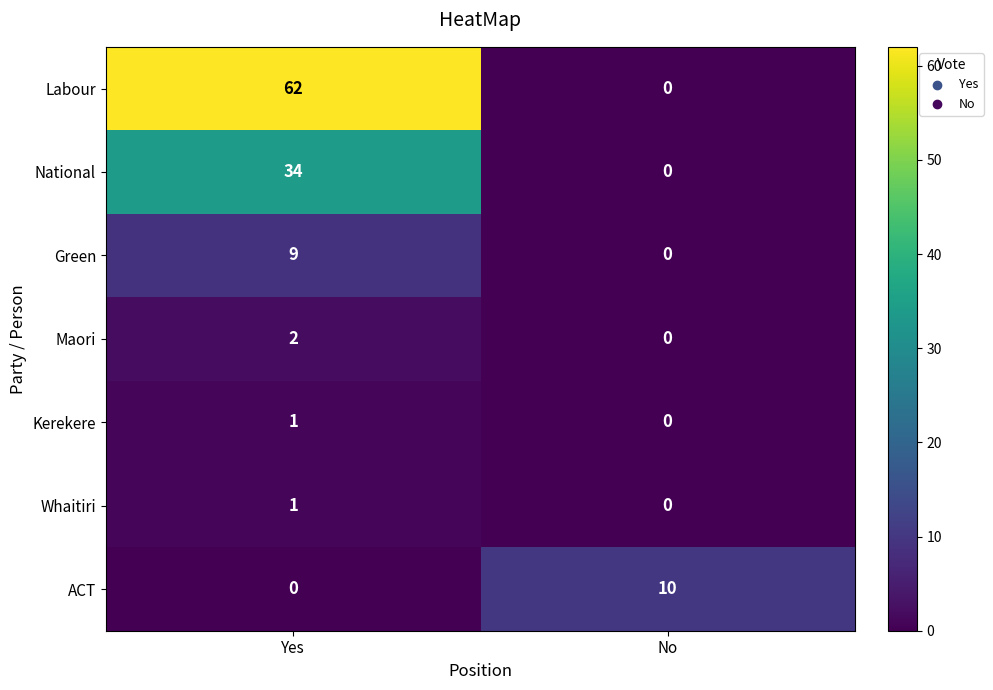

True or false: Labour has a value of 20 at No.

False